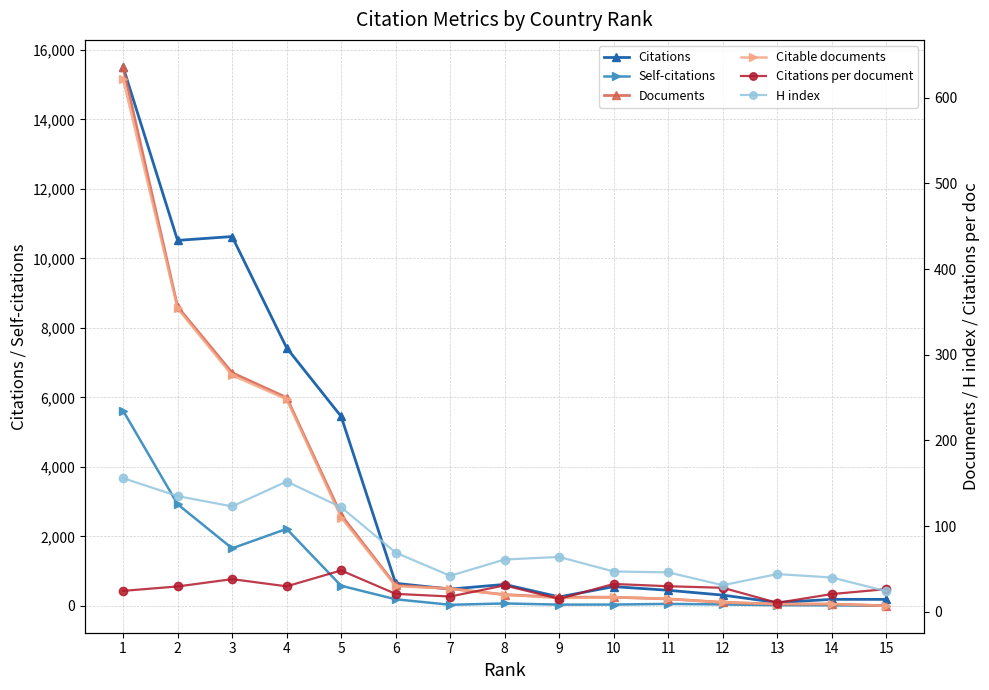

At how many categories does at least one series exceed 8015?

3